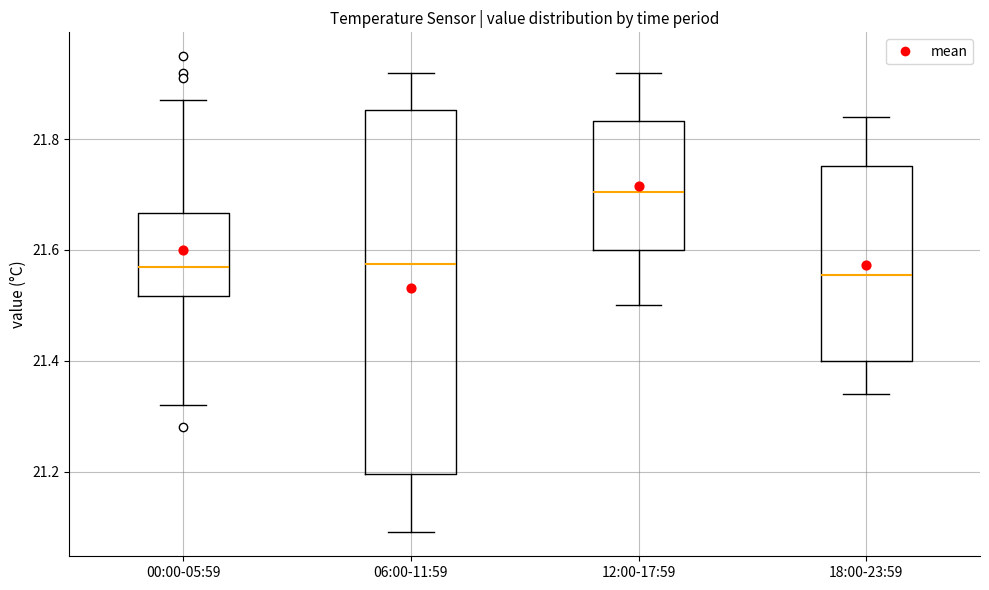

Comparing the boxes themselves (not the whiskers), which one is the tallest?

06:00-11:59